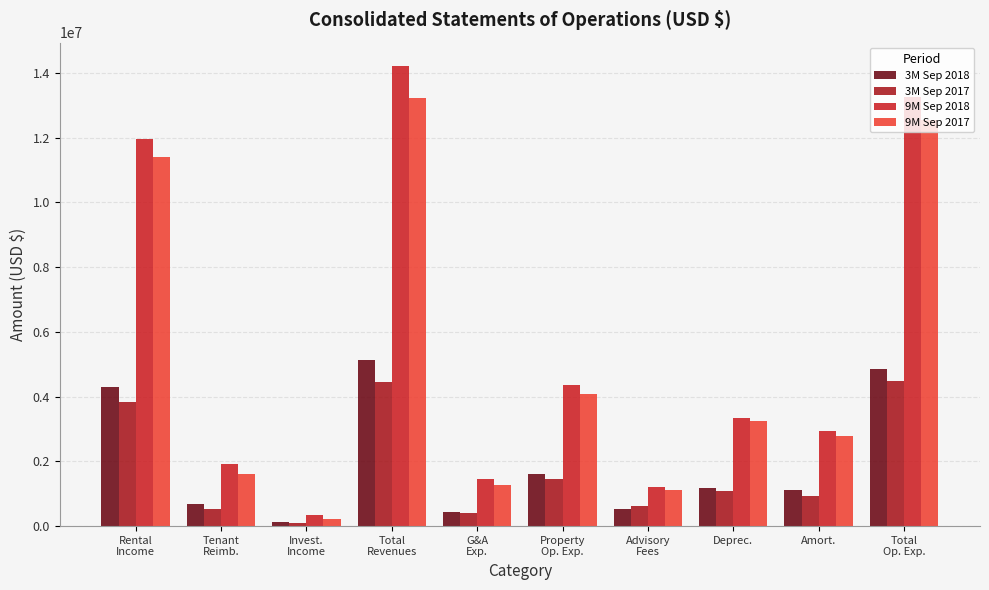

The value of 9M Sep 2017 at Advisory
Fees is 515616. True or false?

False